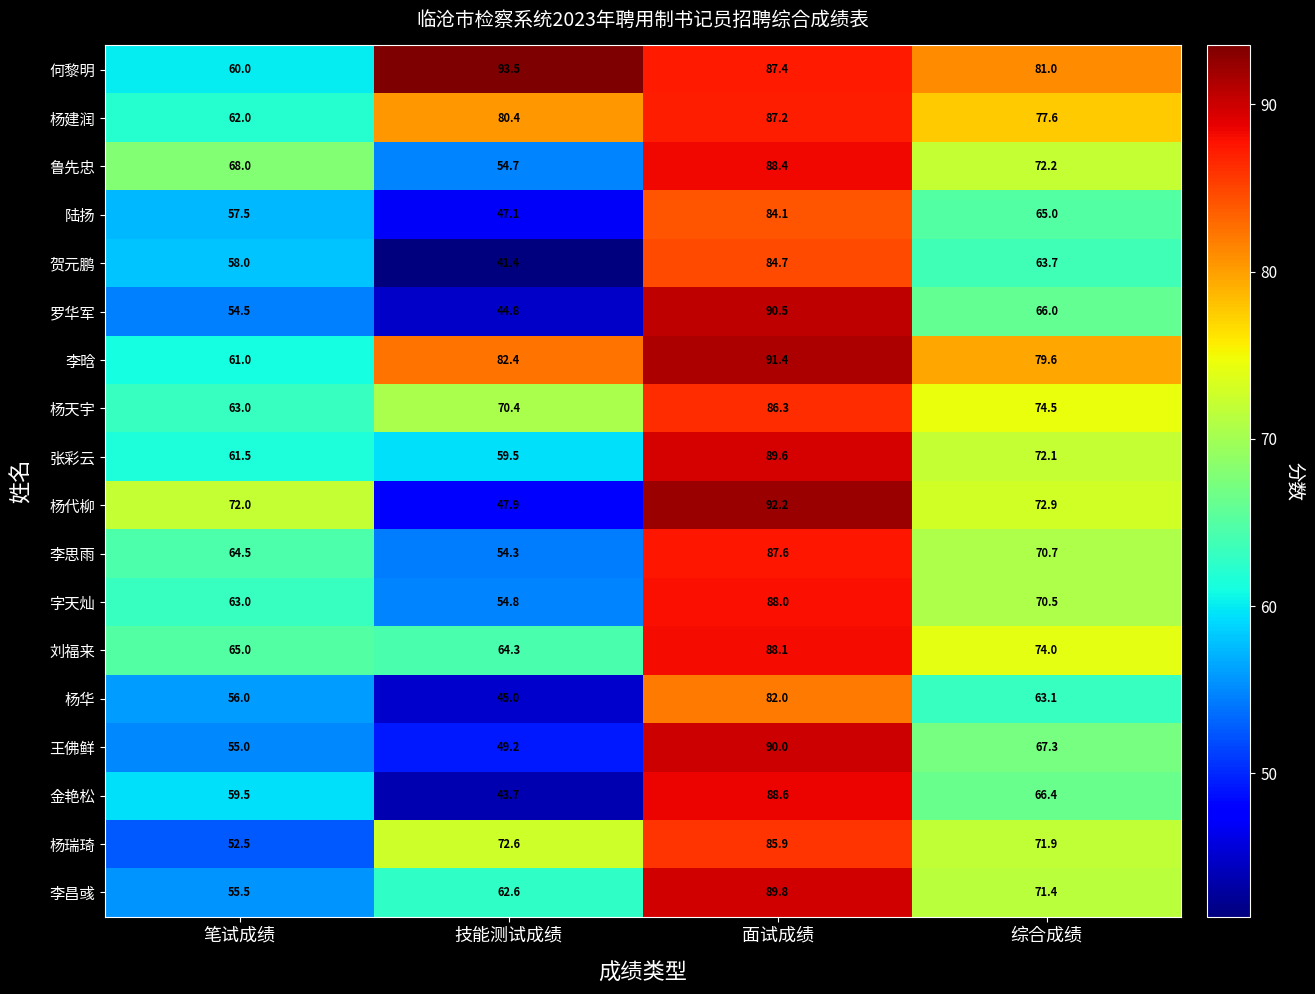

The value of 杨华 at 面试成绩 is 132.0. True or false?

False